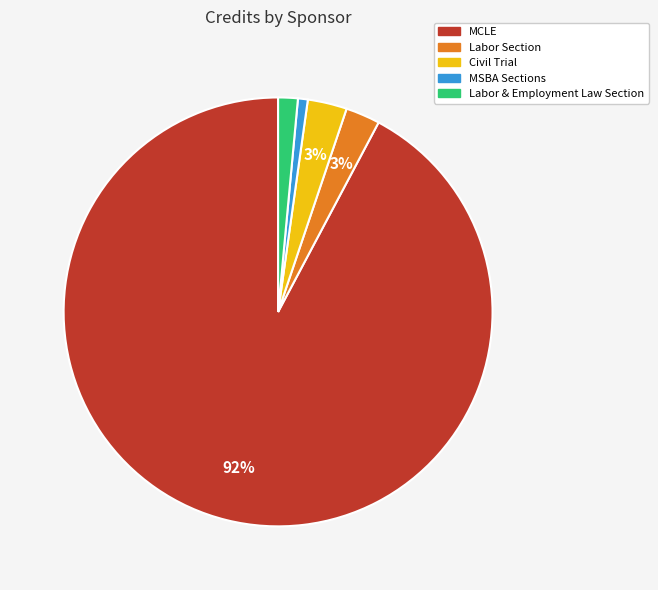

Is there any slice that represents more than half of the pie?

Yes